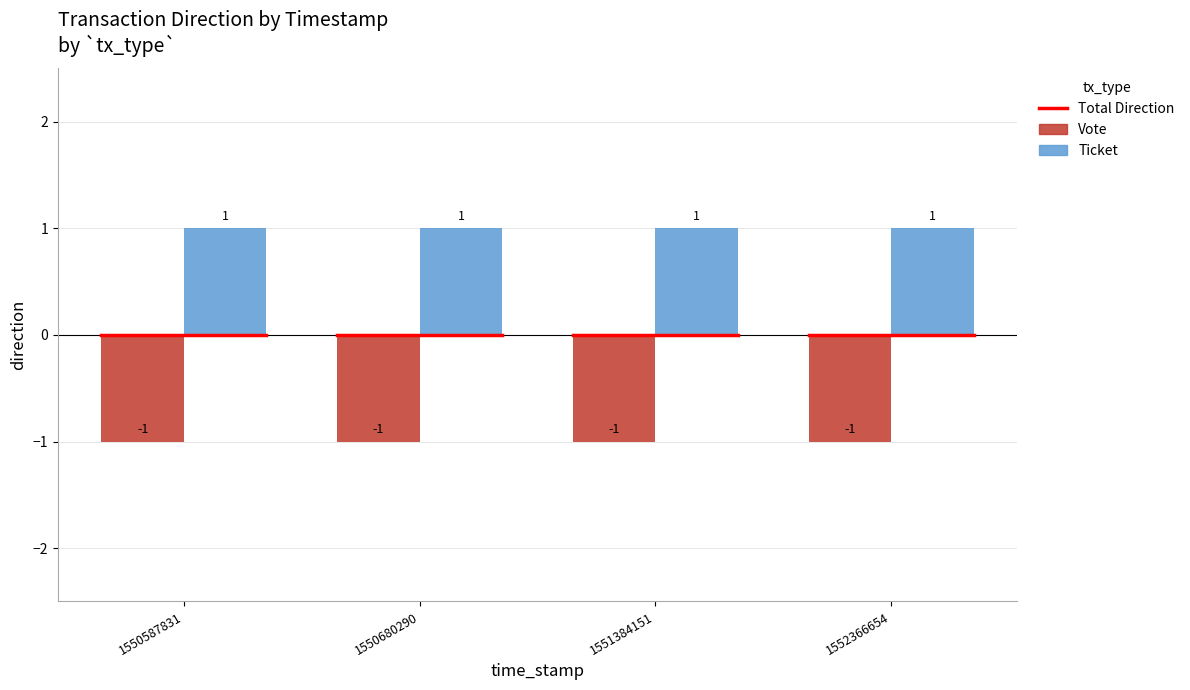

Is the value of Ticket at 1552366654 greater than the value of Vote at 1550680290?

Yes